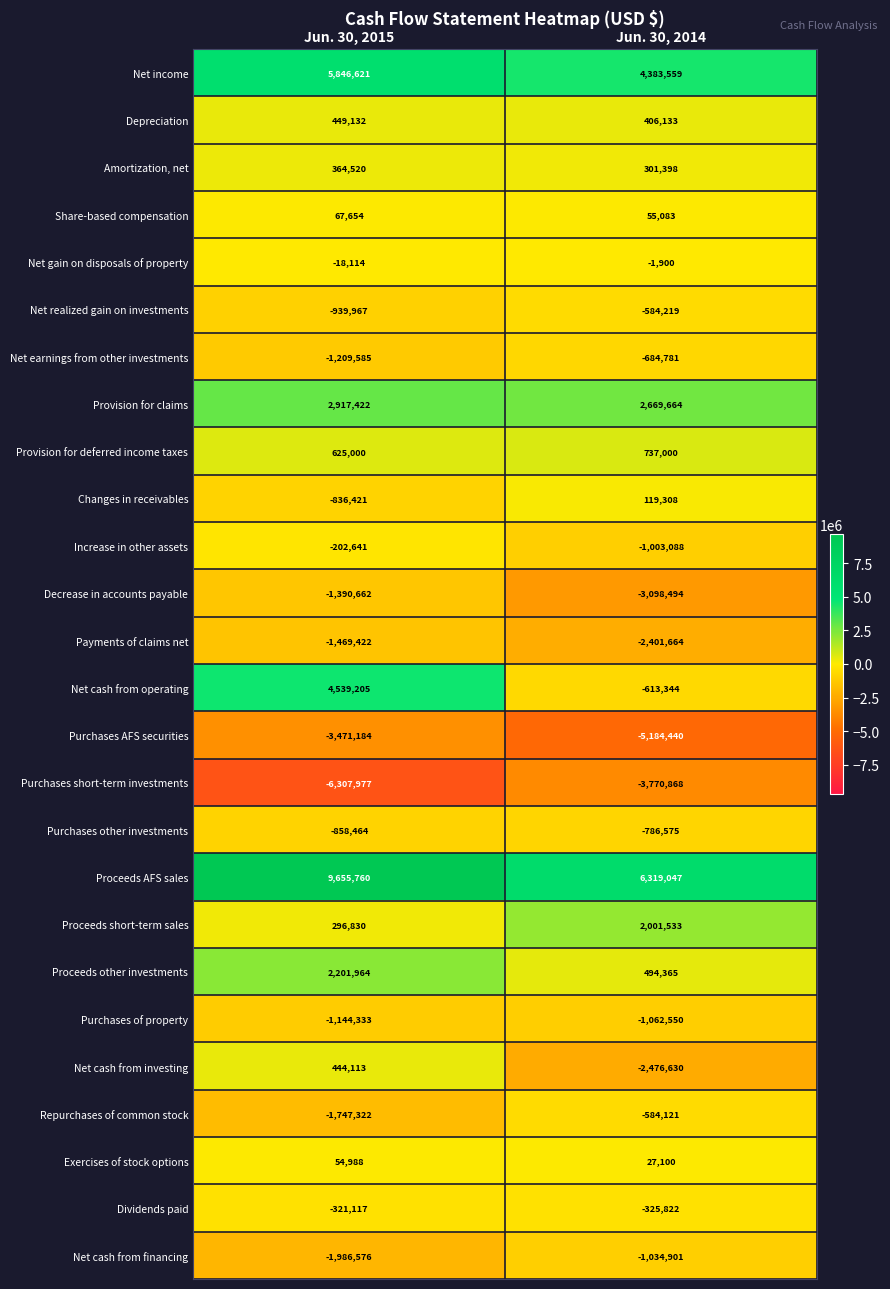

Is it true that Net cash from financing equals -3252926 at Jun. 30, 2015?

False